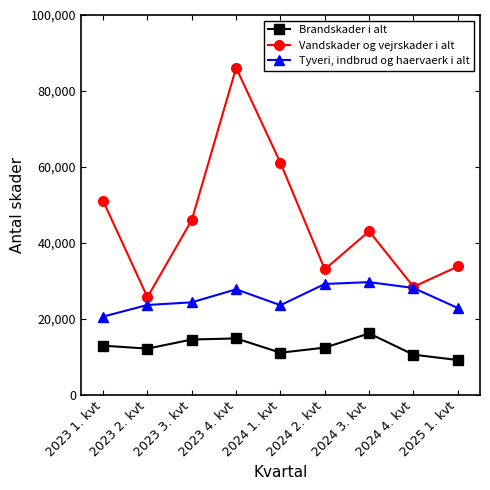

True or false: Brandskader i alt and Tyveri, indbrud og haervaerk i alt cross at least once.

False